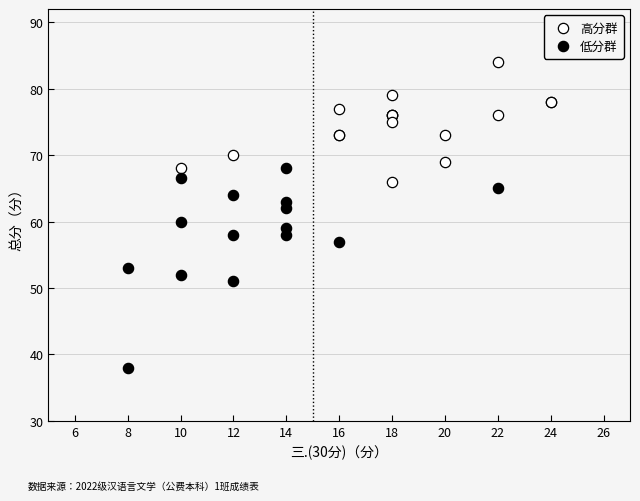

Which series reaches the maximum Y coordinate?

高分群